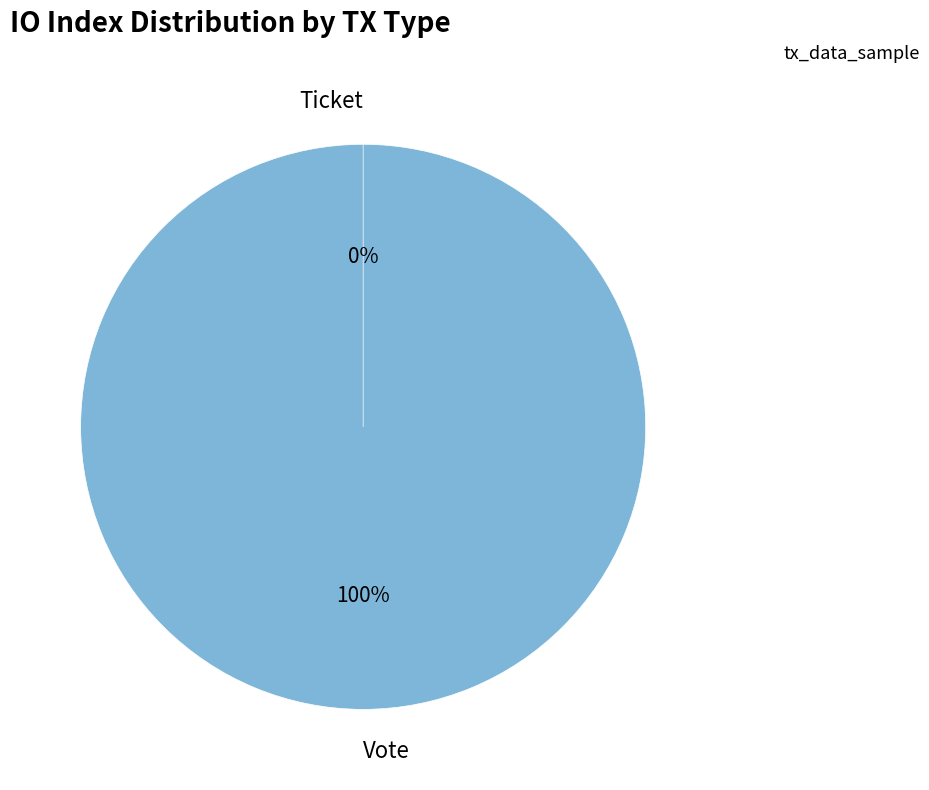

Rank the categories by value from highest to lowest.

Vote, Ticket